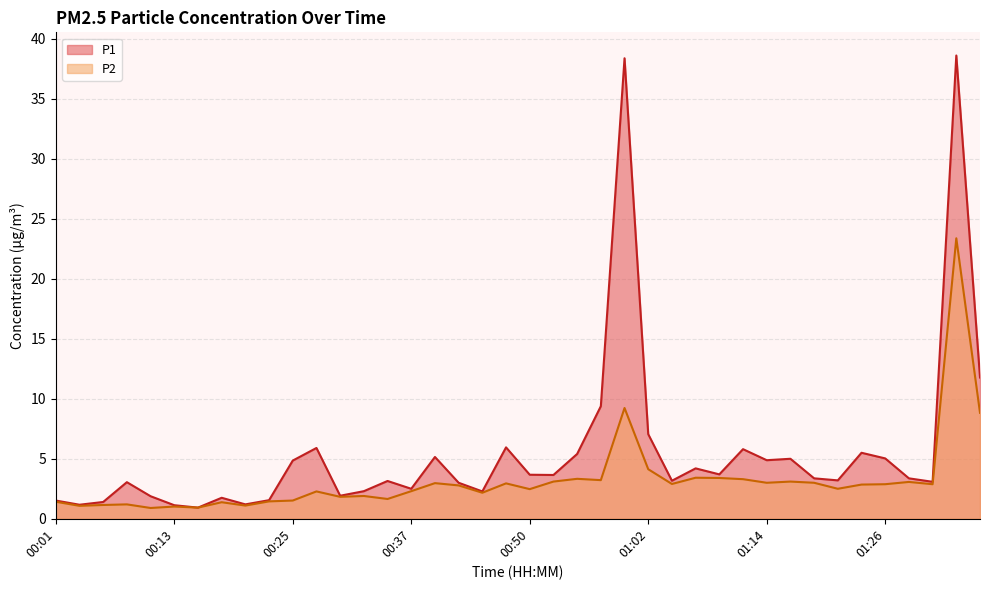

Between 00:52 and 01:14, which is larger?

01:14